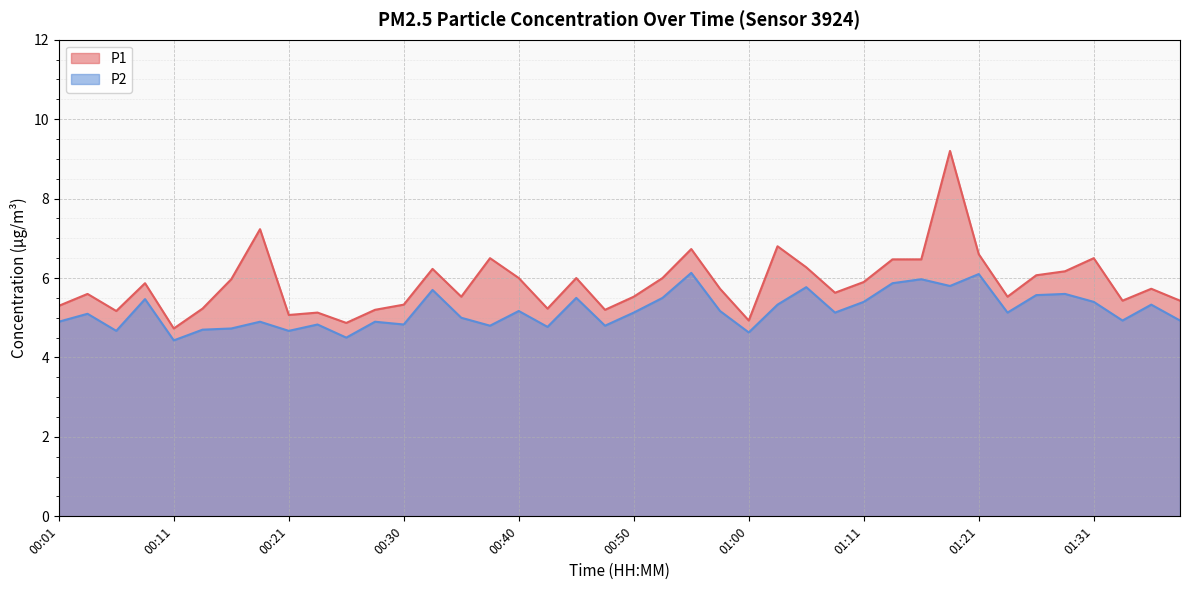

Where is P2 nearest to the value 5?

00:35